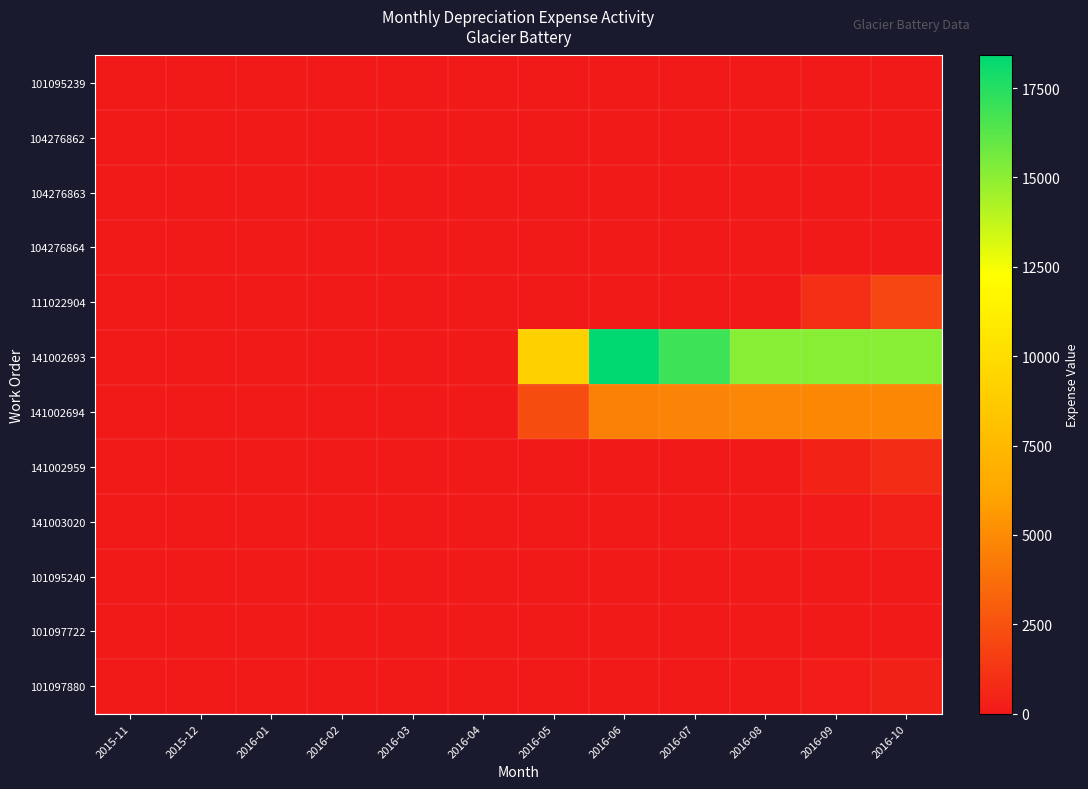

At how many categories does at least one series exceed 17003?

1